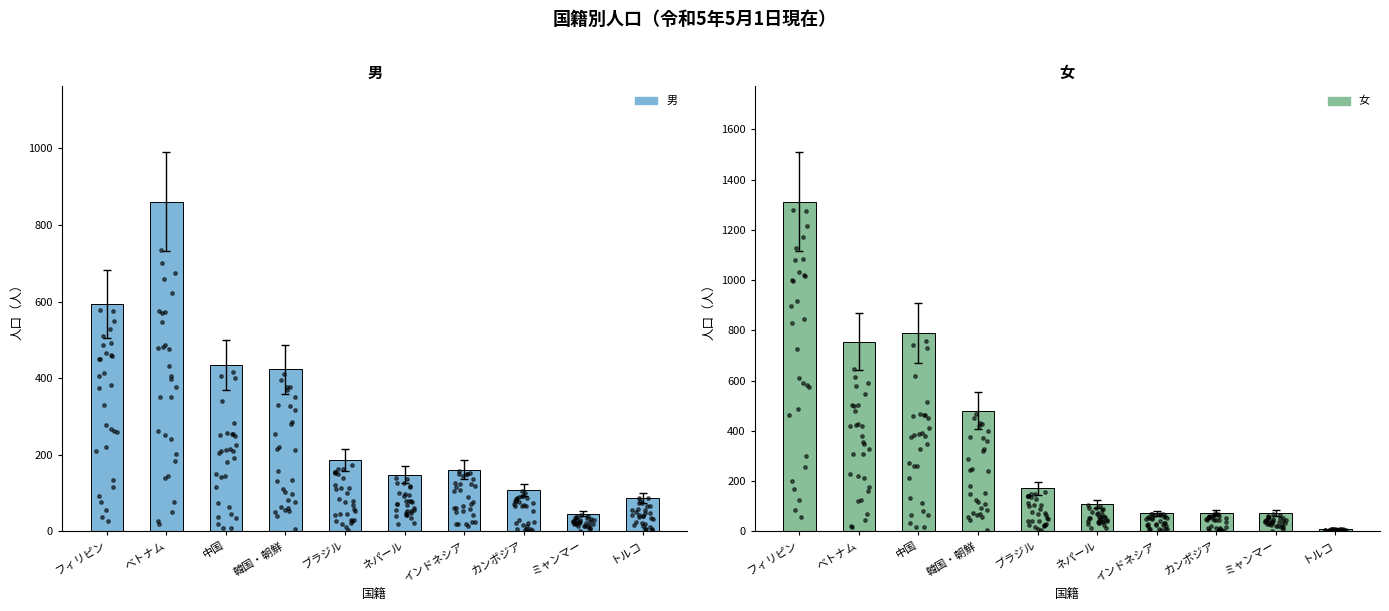

What is the total value across all series at ブラジル?

358